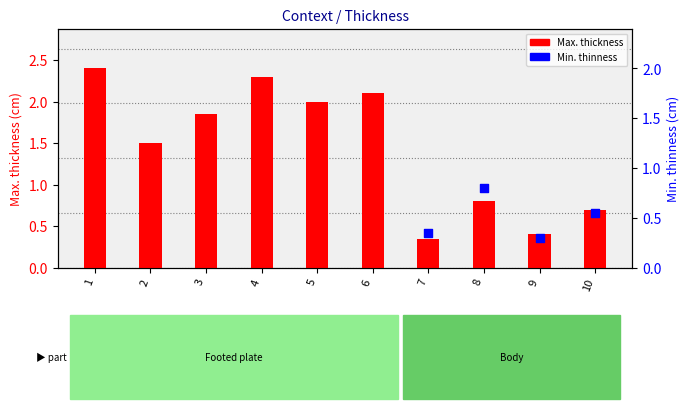

What is the ratio of the value at 4 to the value at 5?

1.1